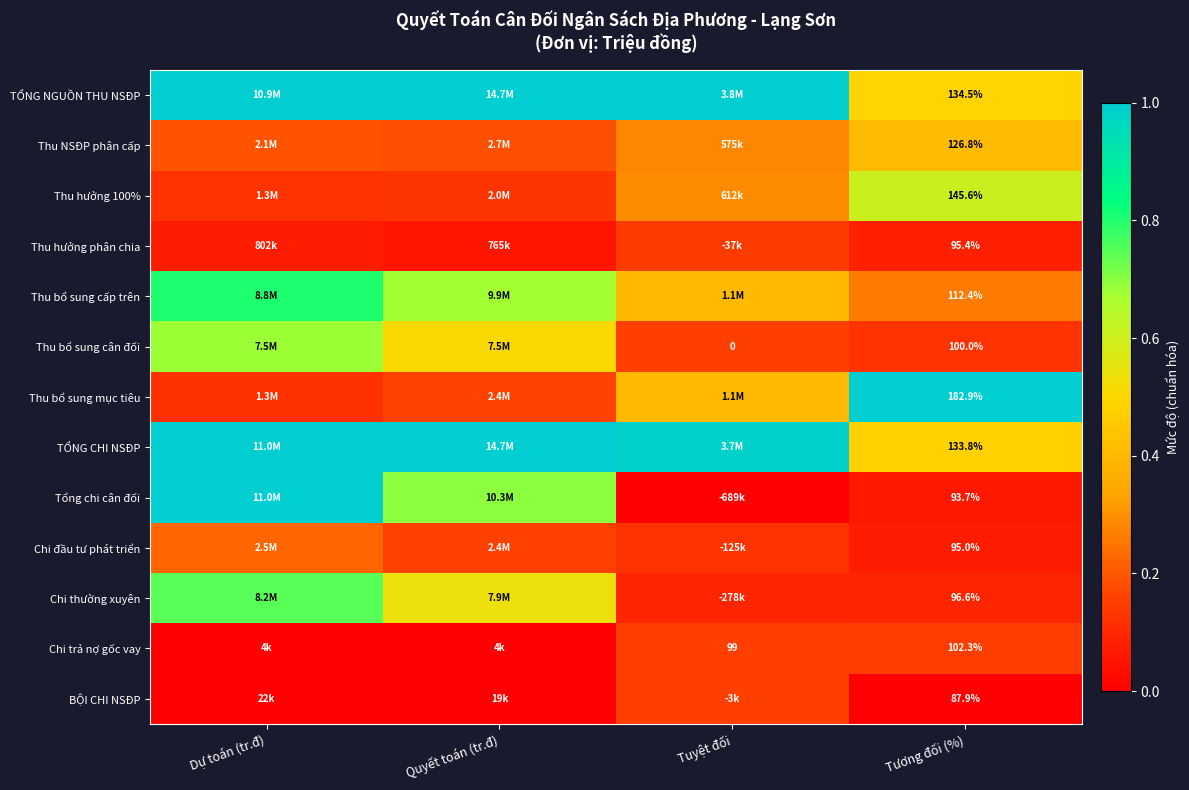

At Tuyệt đối, list the series in order from largest to smallest.

TỔNG NGUỒN THU NSĐP, TỔNG CHI NSĐP, Thu bổ sung cấp trên, Thu bổ sung mục tiêu, Thu hưởng 100%, Thu NSĐP phân cấp, Chi trả nợ gốc vay, Thu bổ sung cân đối, BỘI CHI NSĐP, Thu hưởng phân chia, Chi đầu tư phát triển, Chi thường xuyên, Tổng chi cân đối